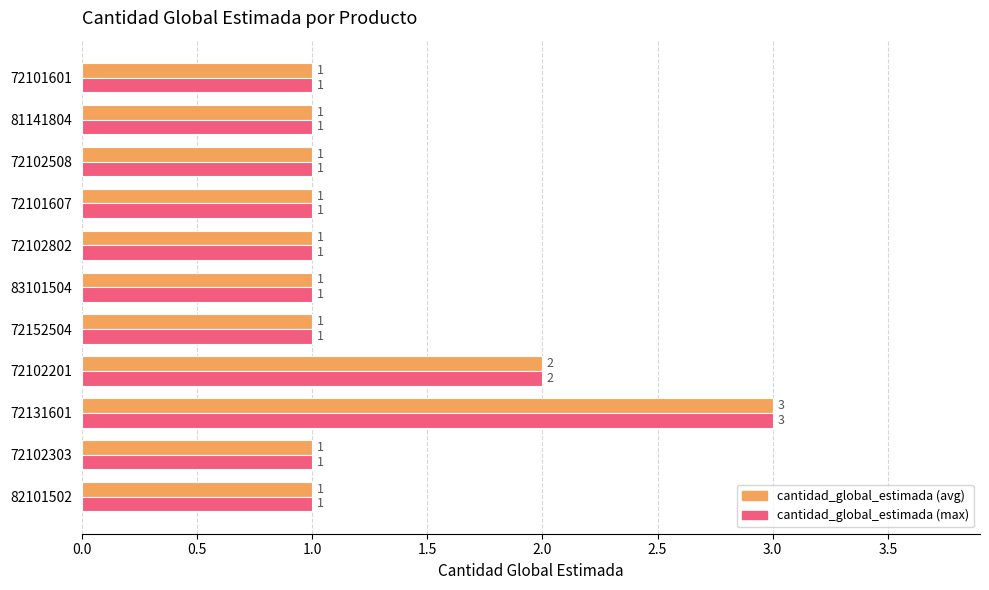

What is the greatest value displayed?

3